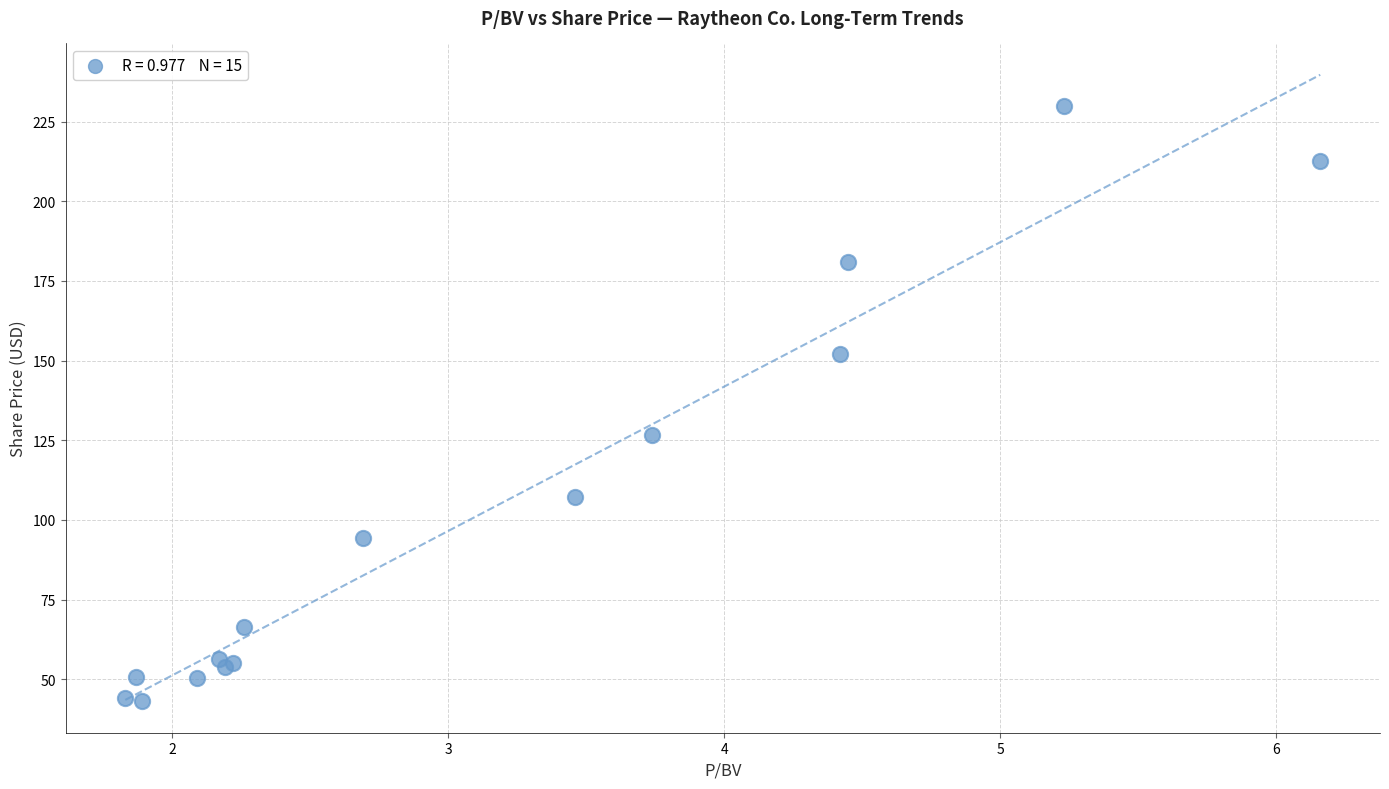

What Y value in the scatter plot is closest to 136?

126.6